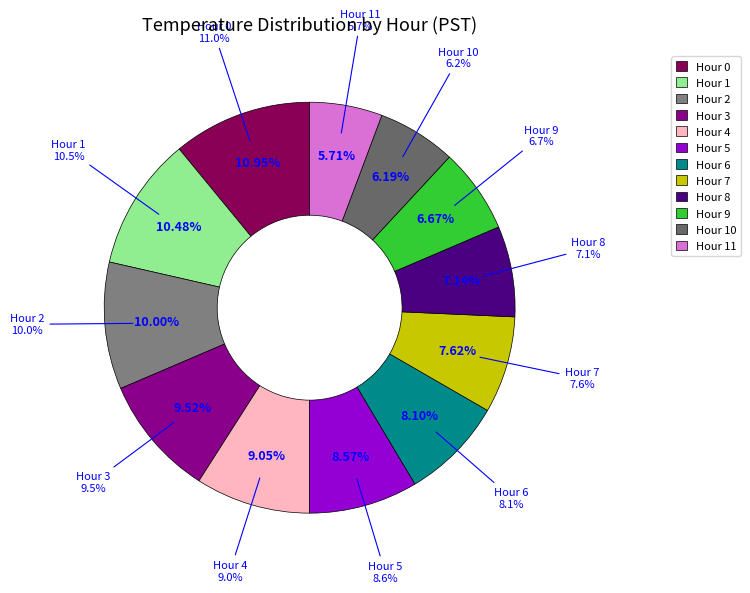

Count the number of slices in the pie.

12